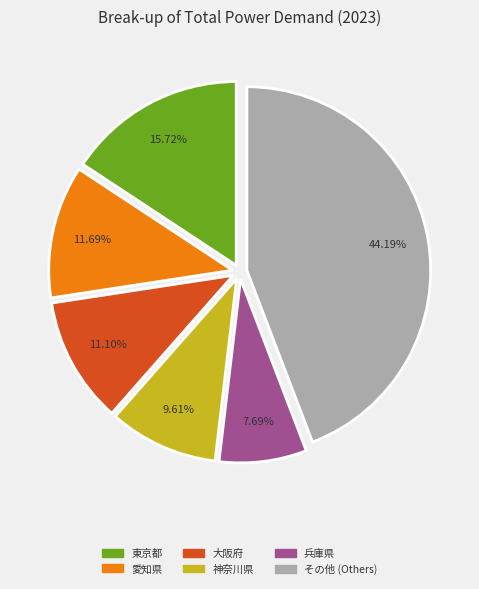

Does any single category account for the majority?

No